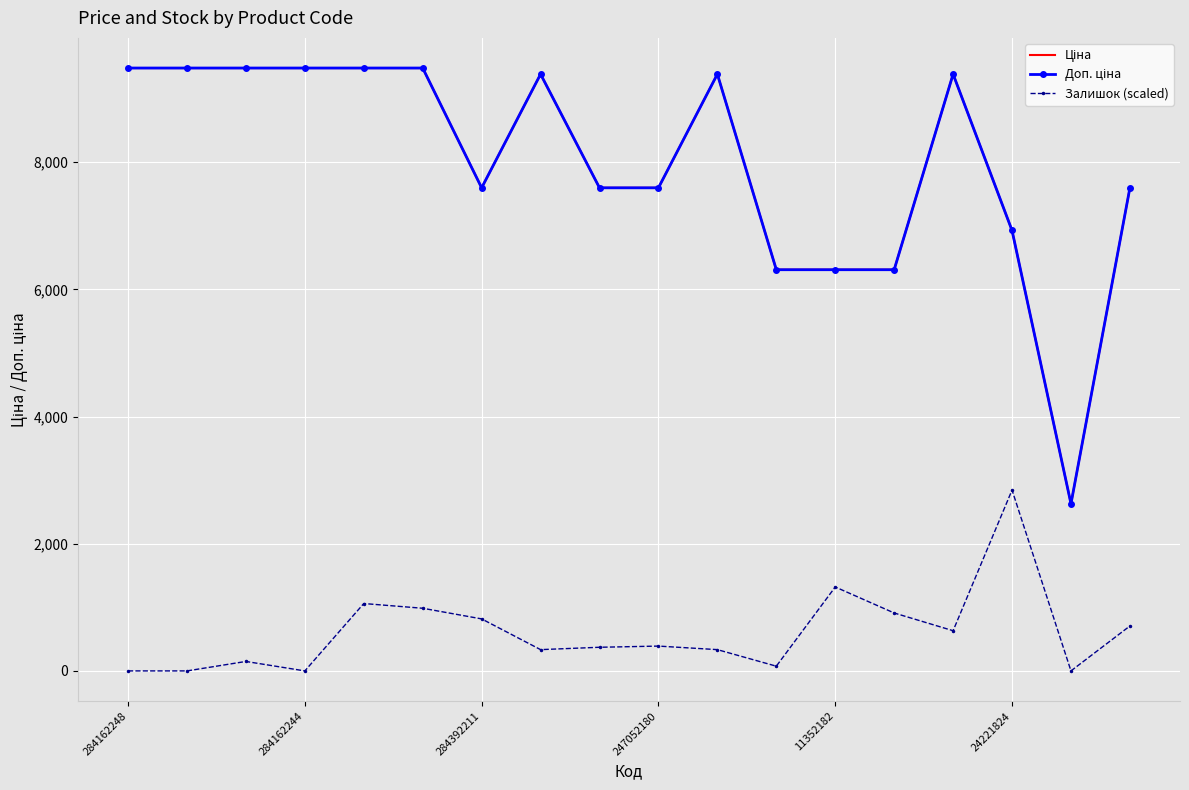

What is the greatest value displayed?

9480.1